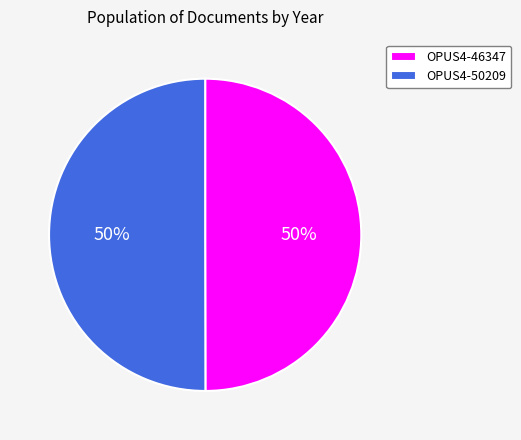

Do OPUS4-46347 and OPUS4-50209 together represent more than half of the pie?

Yes